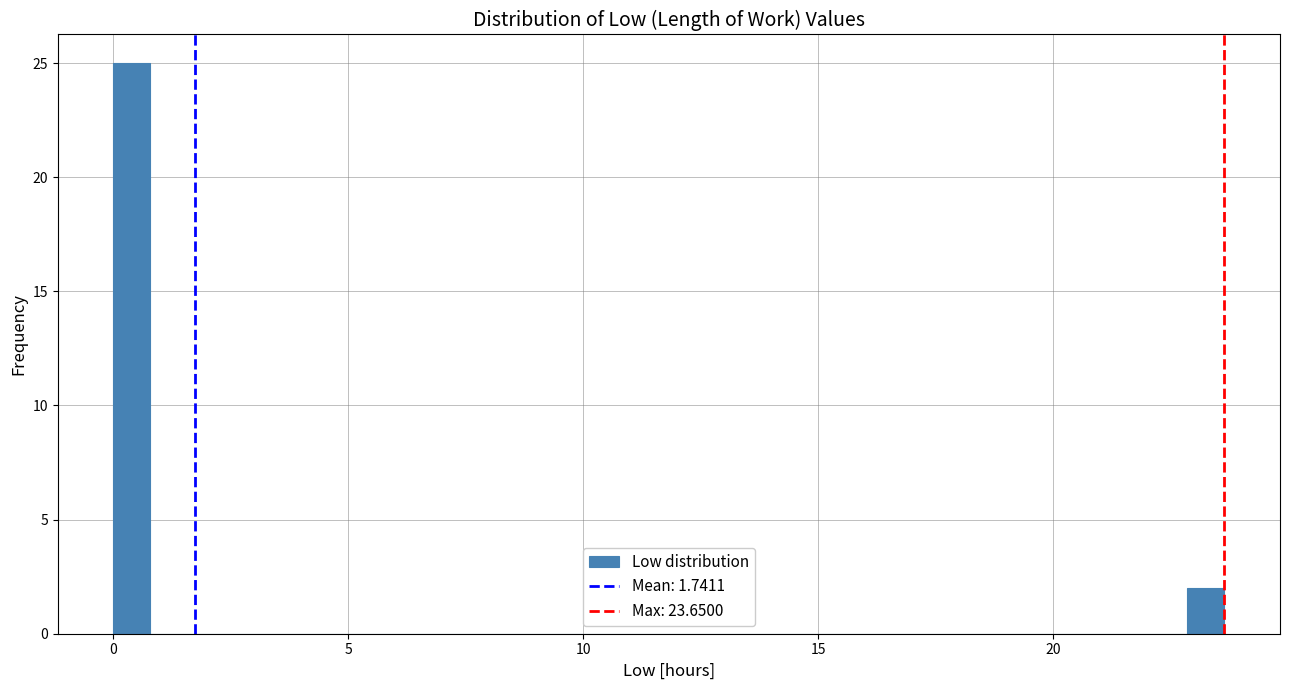

Around what value on the x-axis is the tallest bar? Give the approximate position of its centre, as read against the axis.

0.5